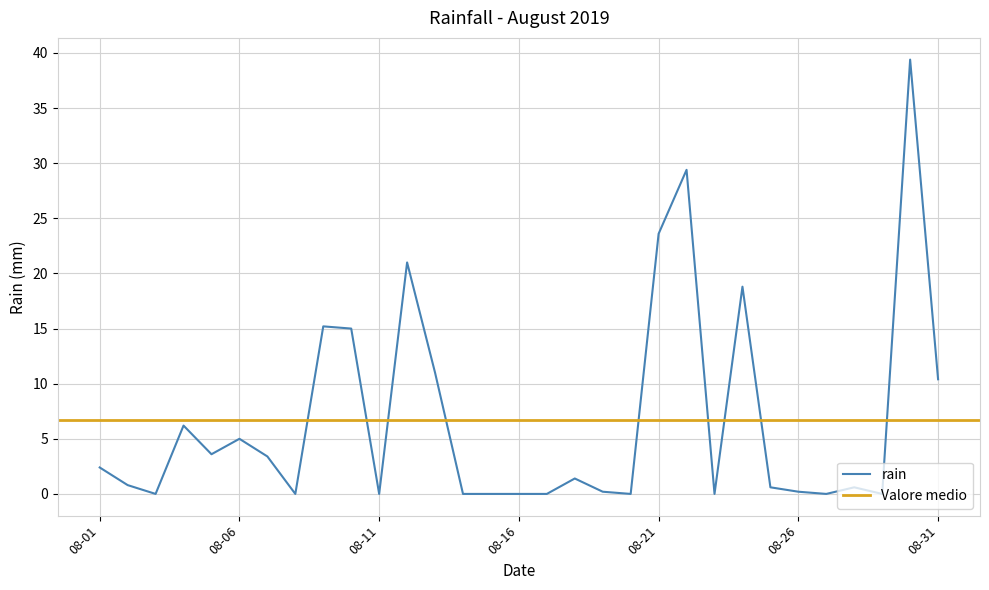

Which label corresponds to the smallest value in the chart?

2019-08-03